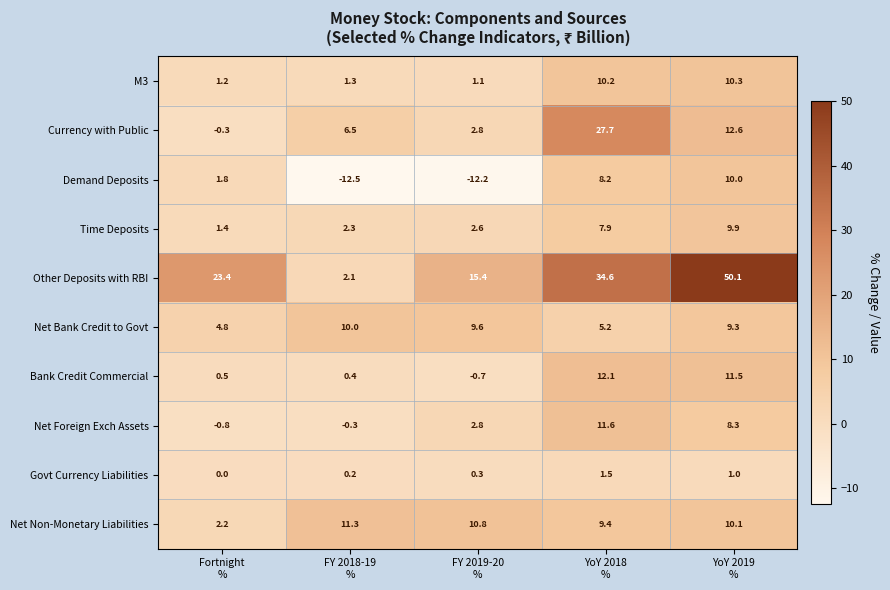

What is the smallest value displayed?

-12.5